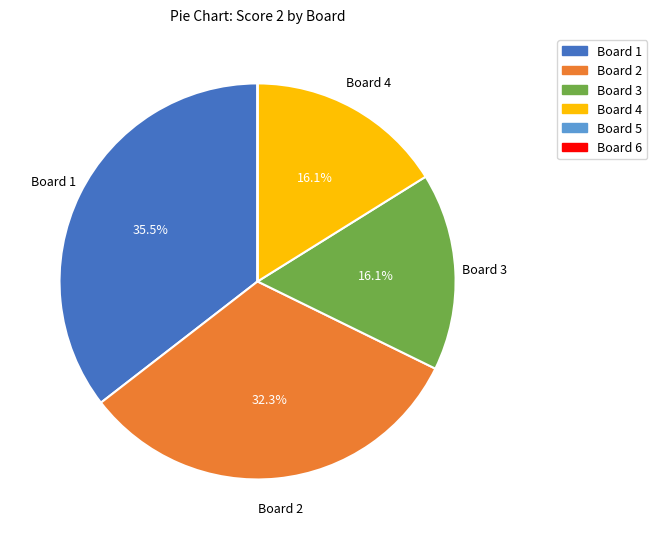

To the nearest percent, what is the difference between the Board 2 and Board 1 slice percentages?

3%